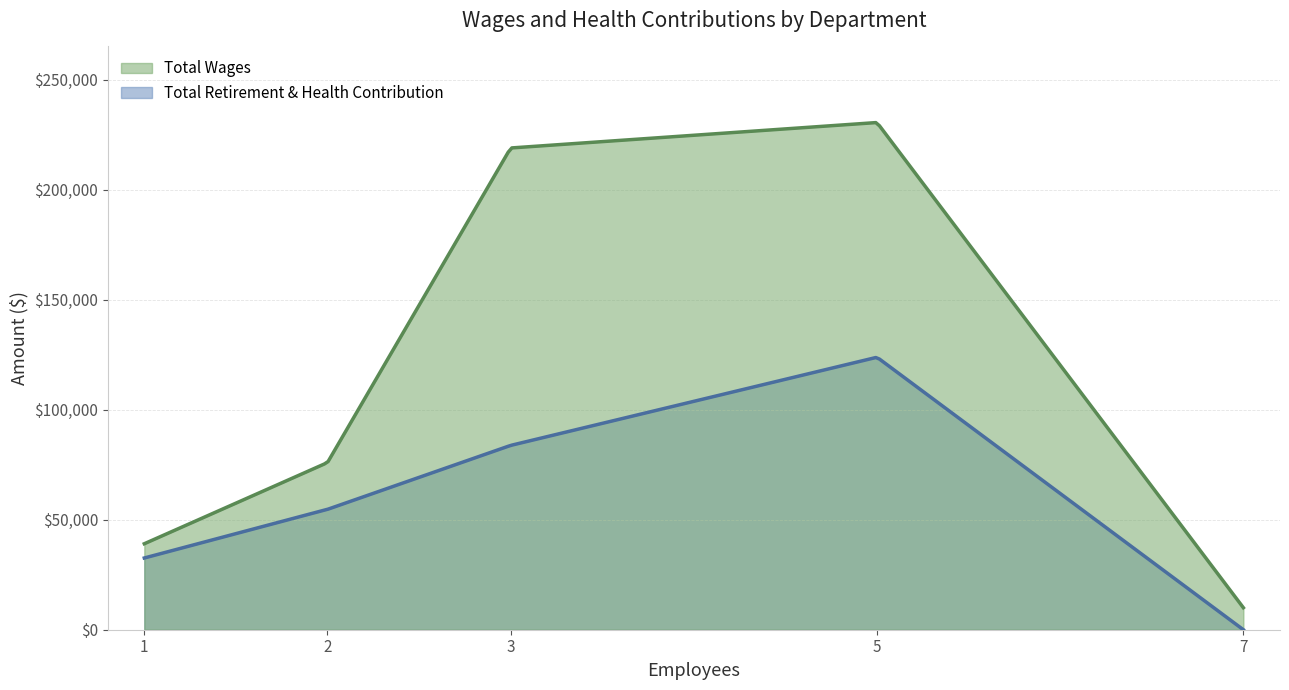

What is the sum of all Total Wages values?

574429